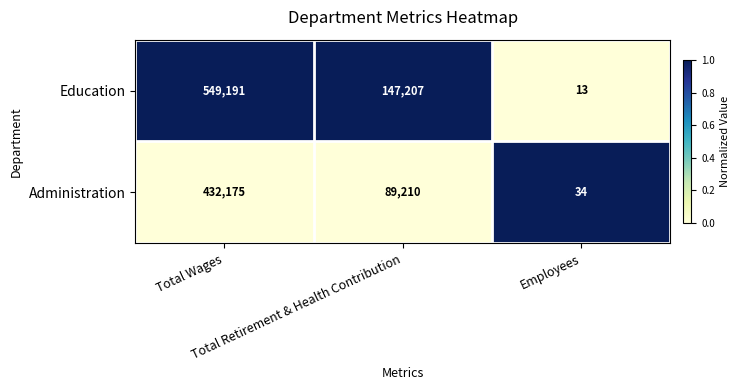

Rank the series at Total Wages from lowest to highest value.

Administration, Education